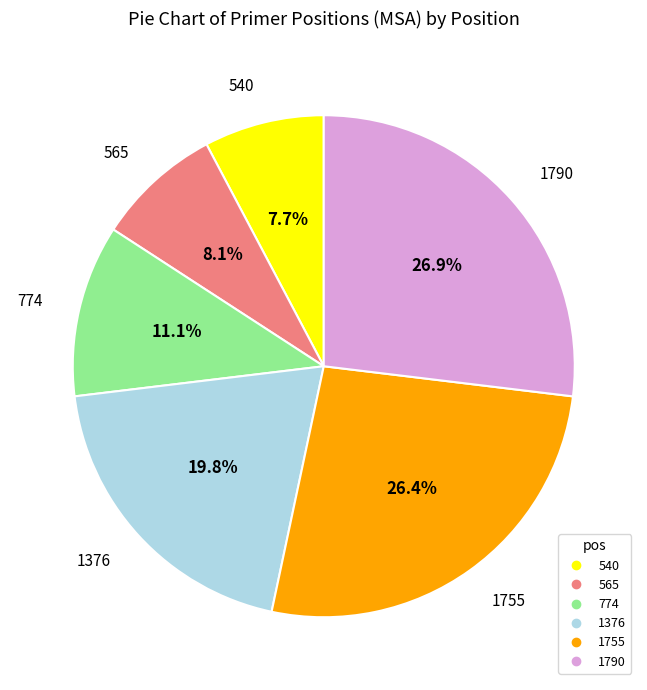

Which category has the biggest portion of the pie?

1790